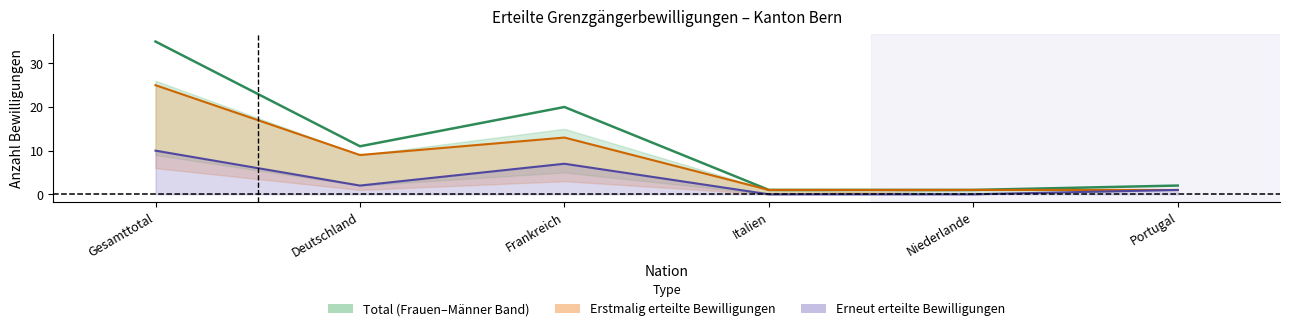

What is the average value of the Erneut Total series?

3